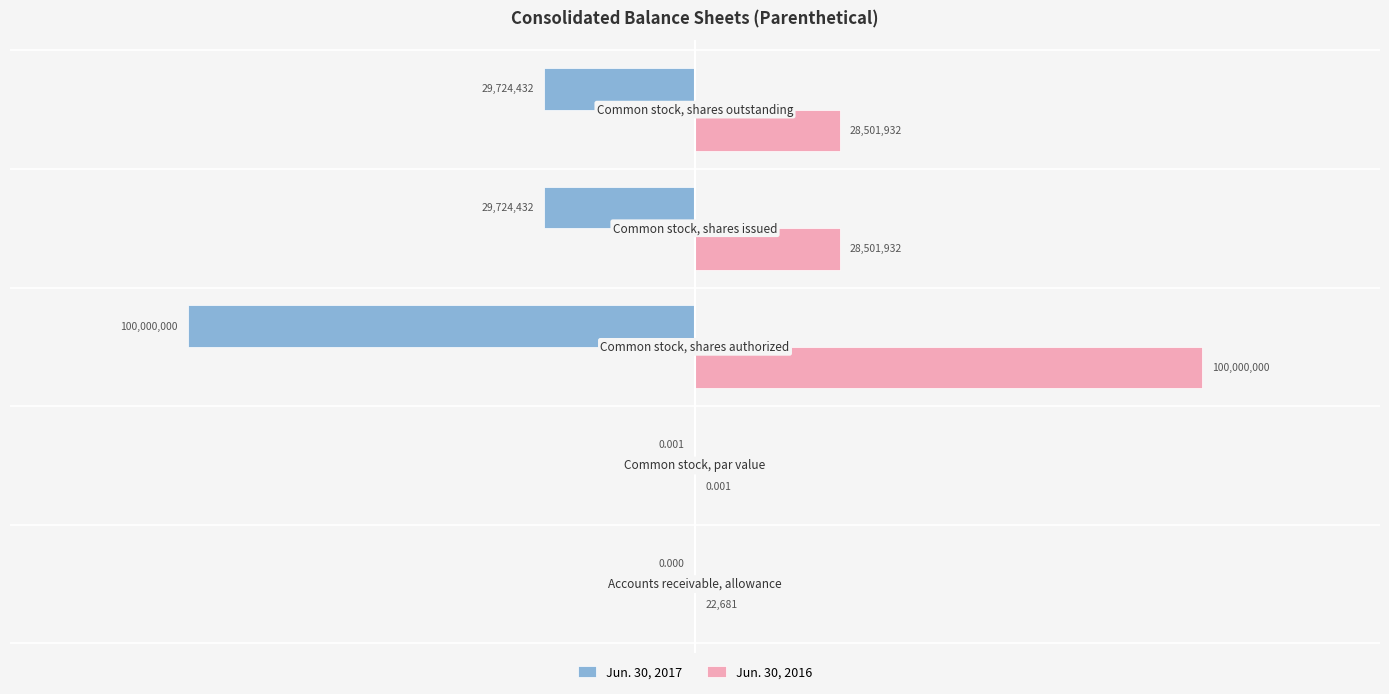

What are all the series names shown in the legend?

Jun. 30, 2017, Jun. 30, 2016